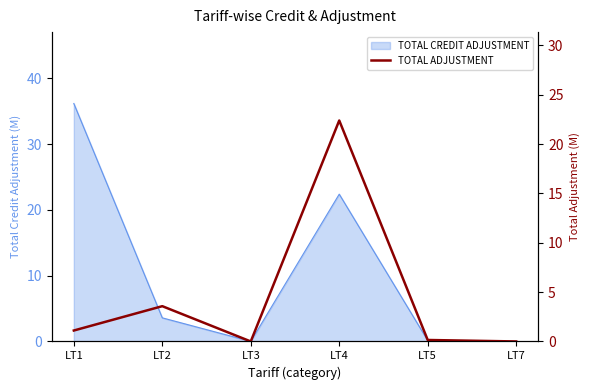

Which category has the lowest value across all series?

LT3